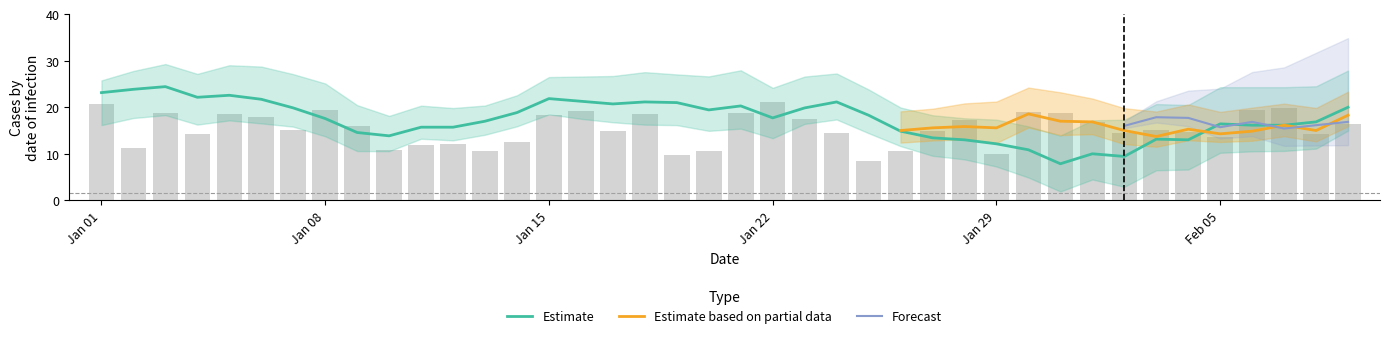

How many categories are shown in the chart?

40